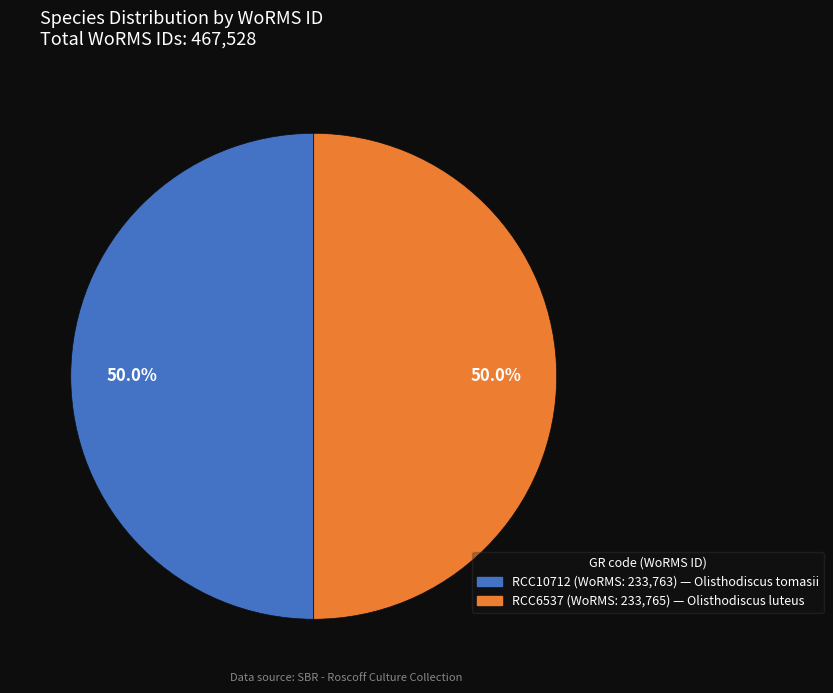

Combined, do RCC10712 and RCC6537 account for over 50%?

Yes